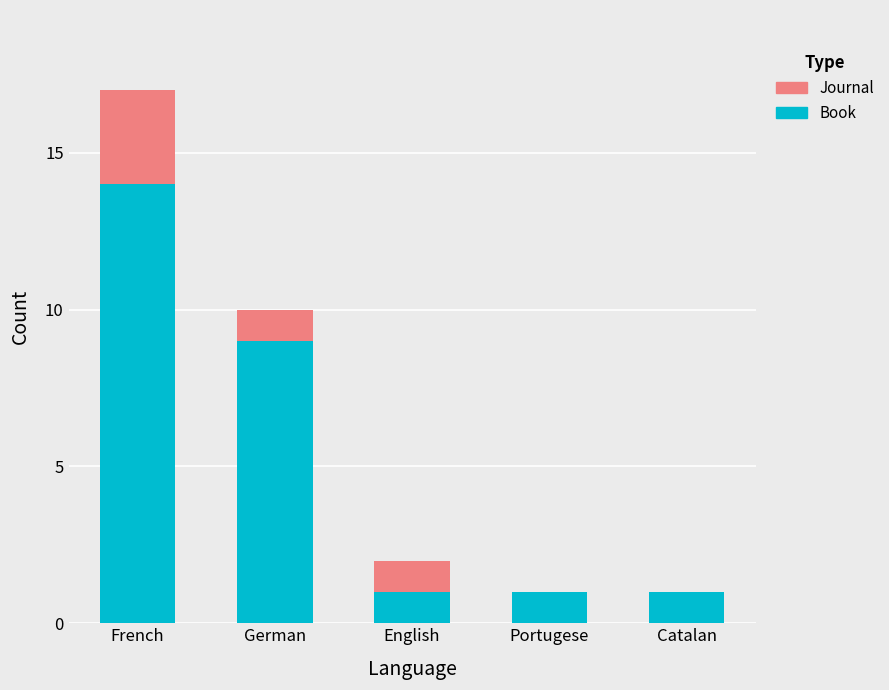

Which category has the highest value in the Book series?

French